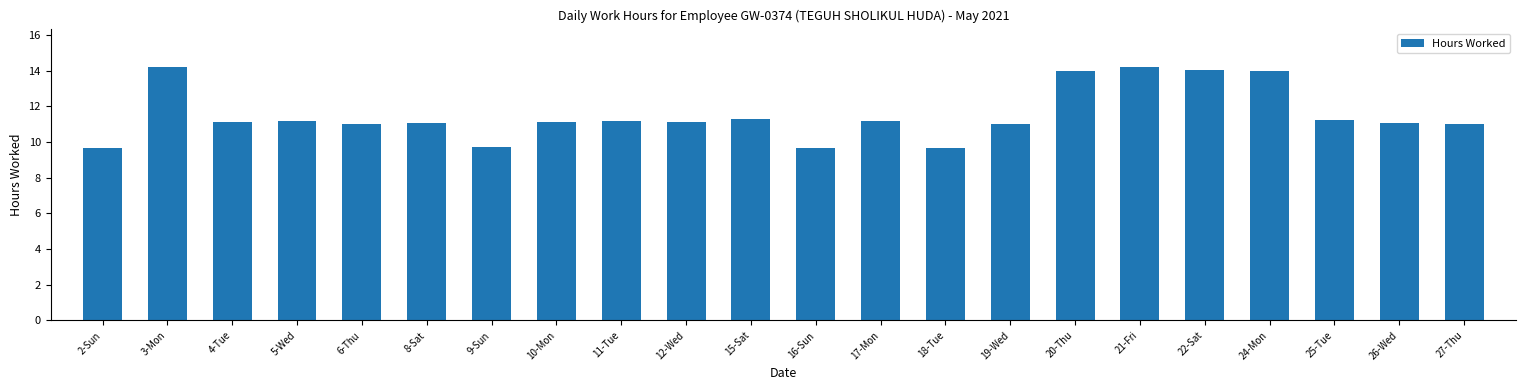

True or false: the data shows 14.0 at 24-Mon.

True